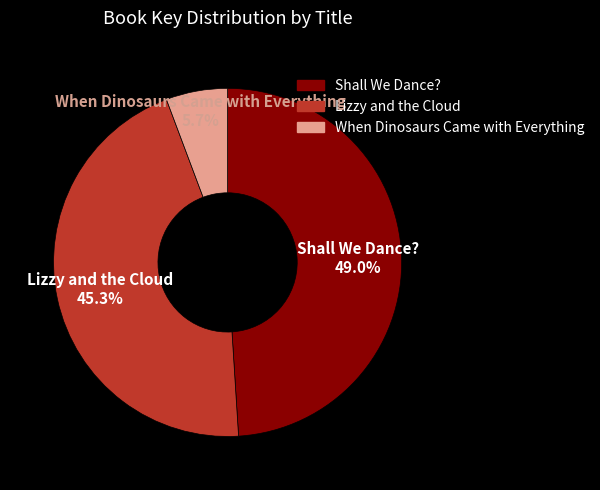

True or false: Shall We Dance? accounts for 49% of the total.

True